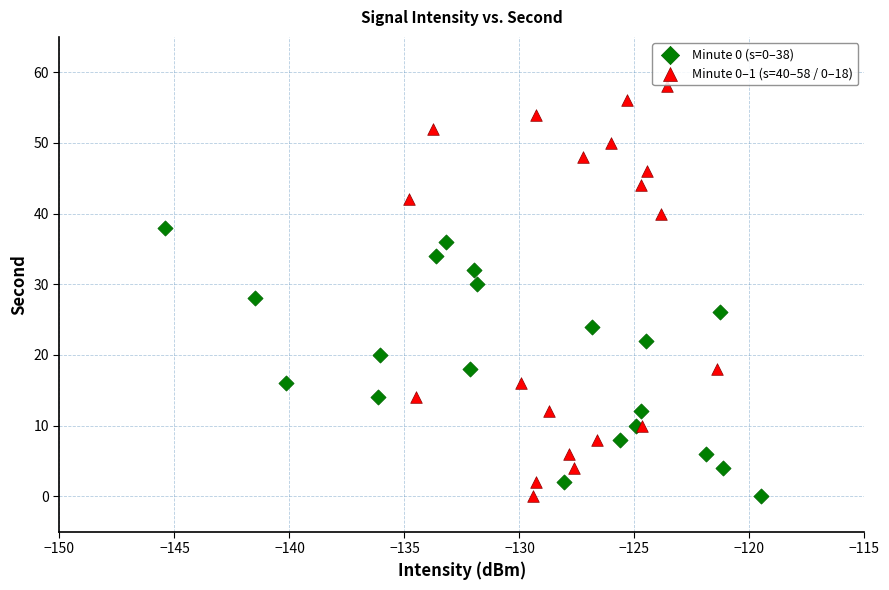

Which series contains the highest Y value?

Minute 0–1 (s=40–58 / 0–18)